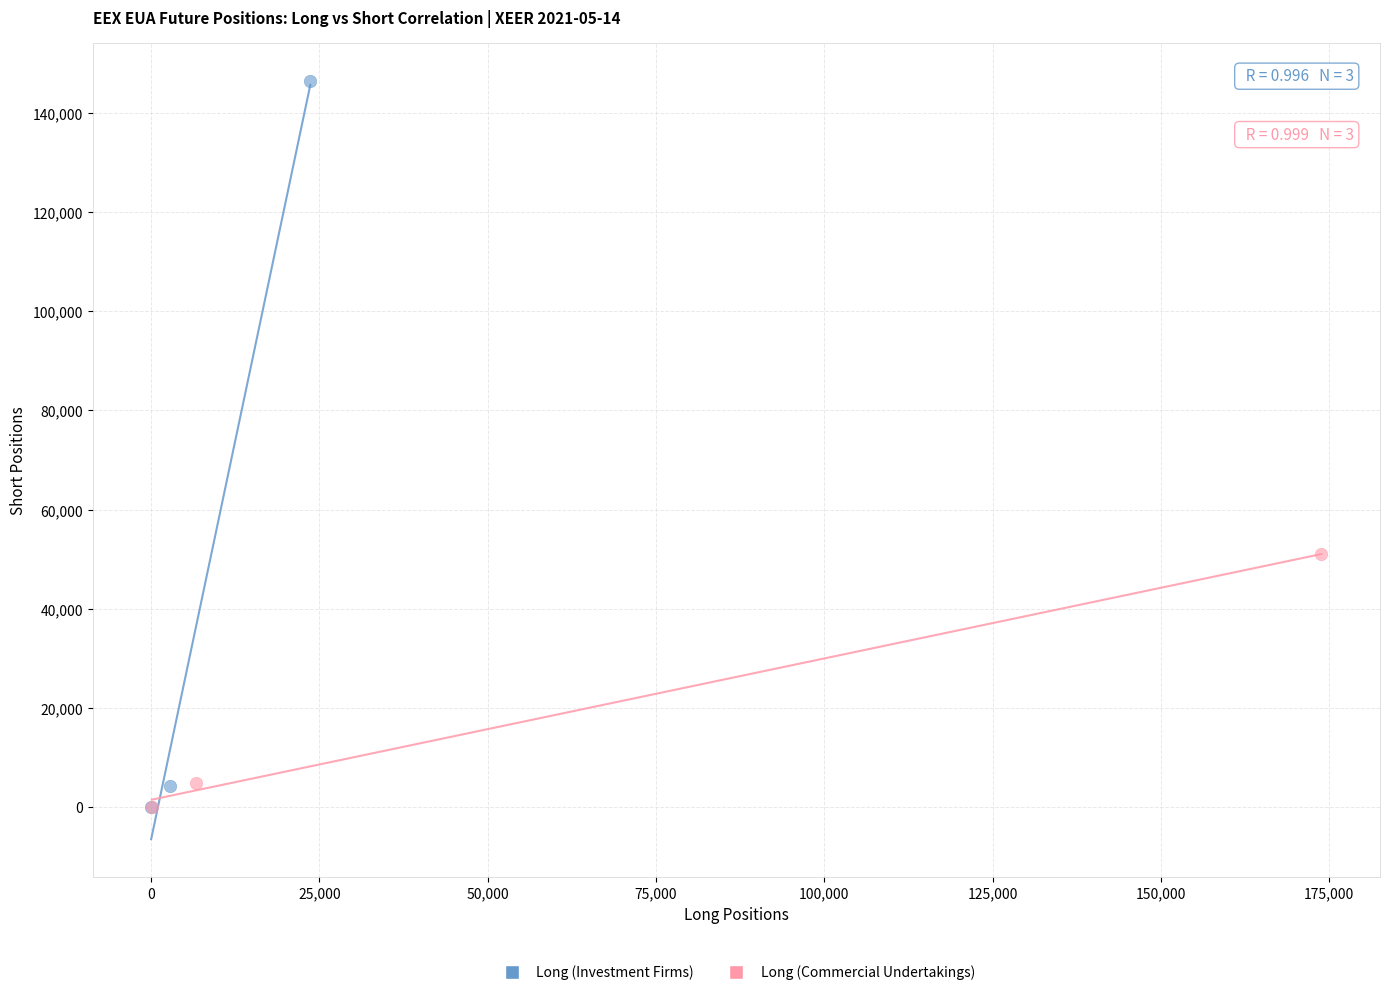

Which series contains the highest Y value?

Long (Investment Firms)